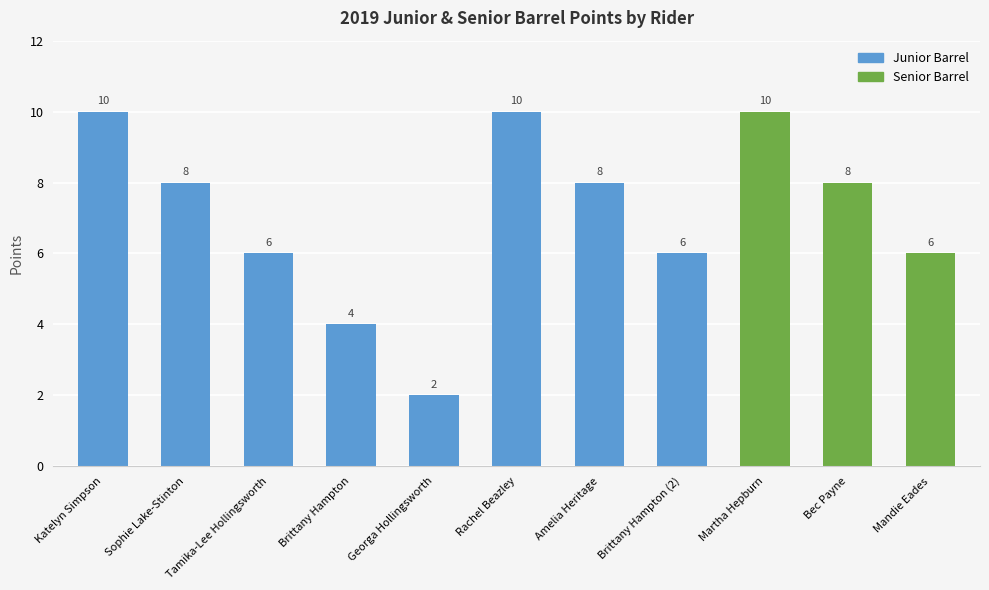

The value at Amelia Heritage is 14. True or false?

False